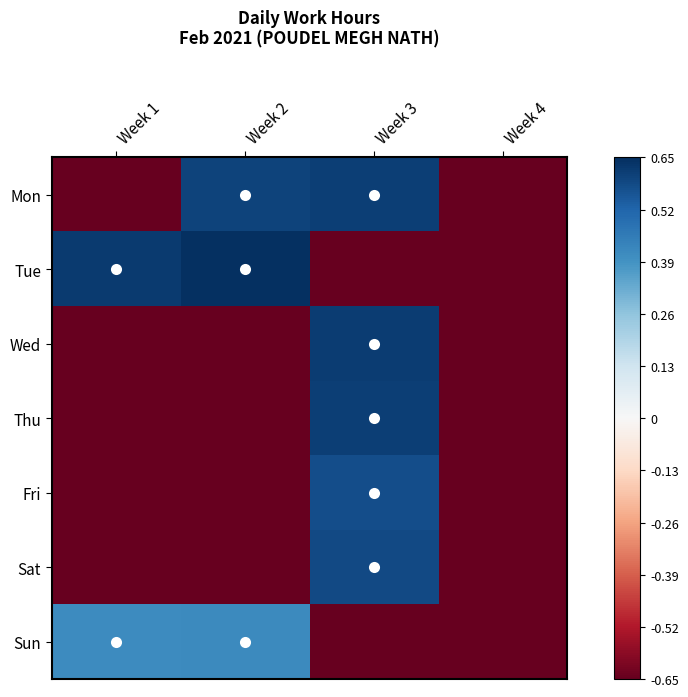

Rank the series by their maximum value, from lowest to highest.

Sun, Fri, Sat, Thu, Mon, Wed, Tue